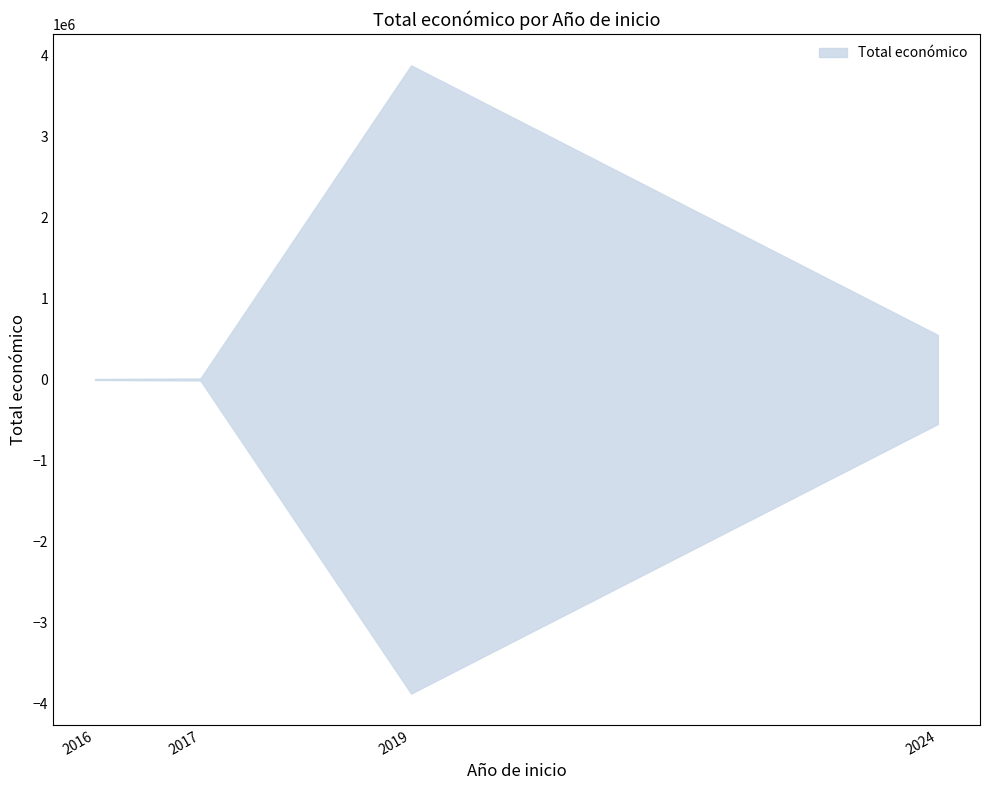

Does the chart display data point markers on the line(s)?

No